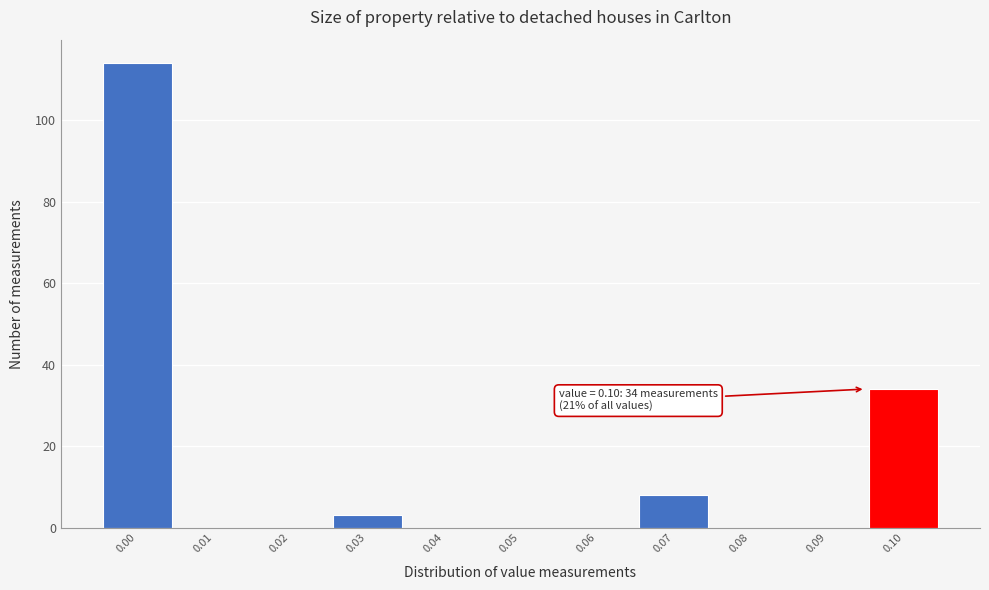

Reading left to right, extract all data points from this chart.

0.00=114	0.01=0	0.02=0	0.03=3	0.04=0	0.05=0	0.06=0	0.07=8	0.08=0	0.09=0	0.10=34